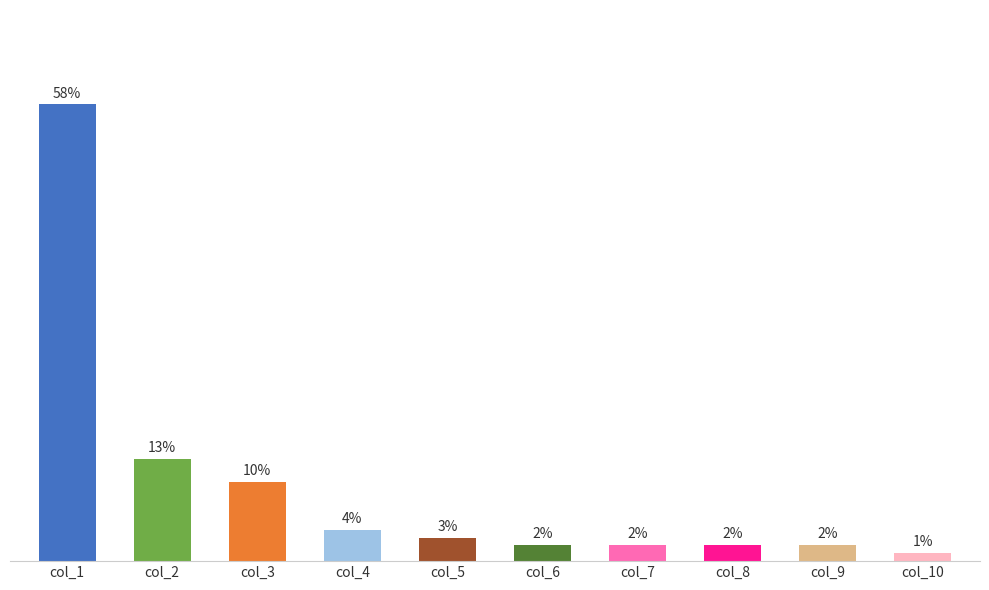

Between col_5 and col_6, which is larger?

col_5